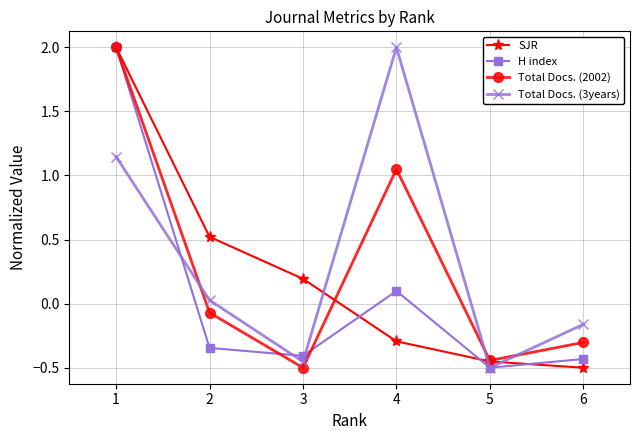

List the labels in order of Total Docs. (2002) value, largest first.

1, 4, 2, 6, 5, 3